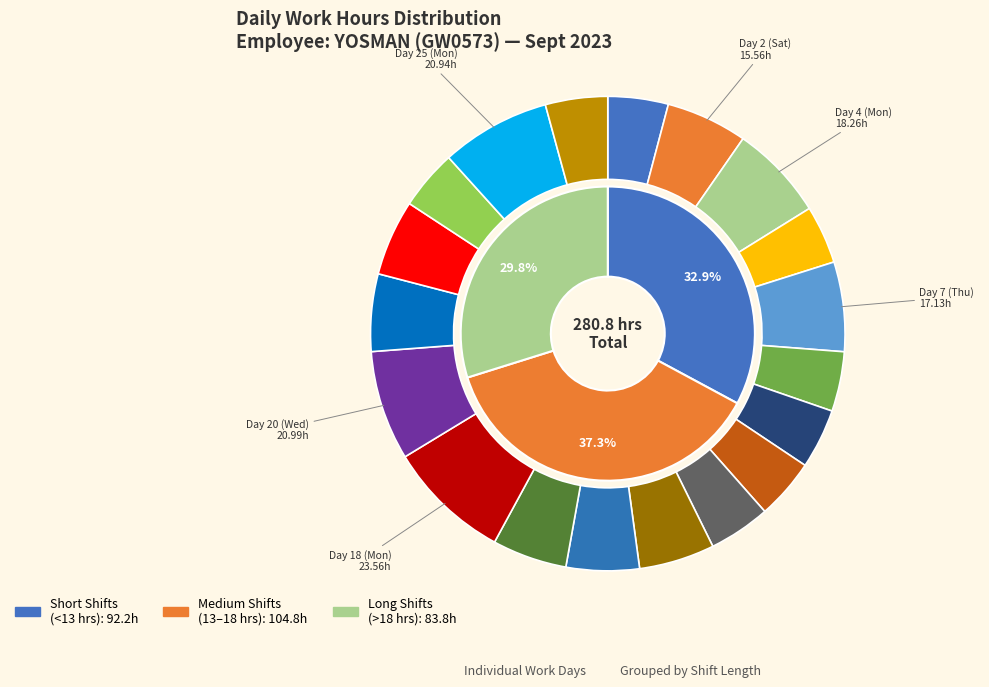

Is Day 15 (Fri) the majority of the pie?

No